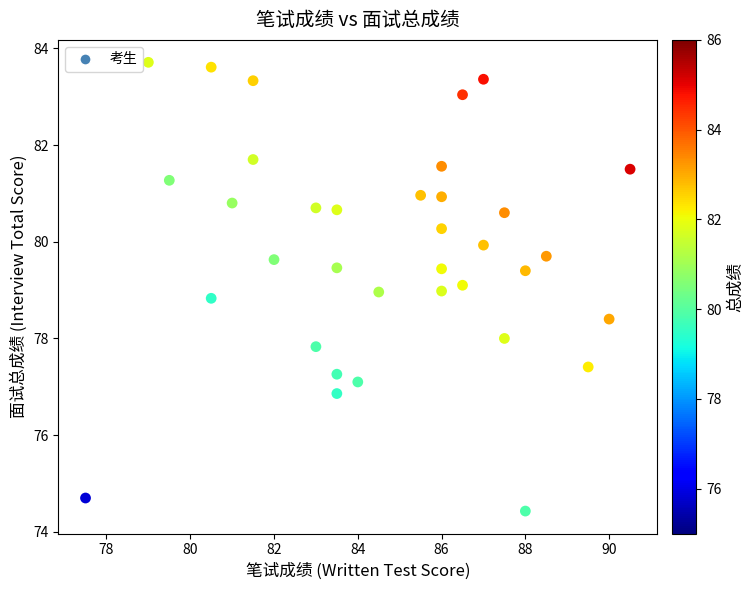

What is the range of Y values (max minus min)?

9.3